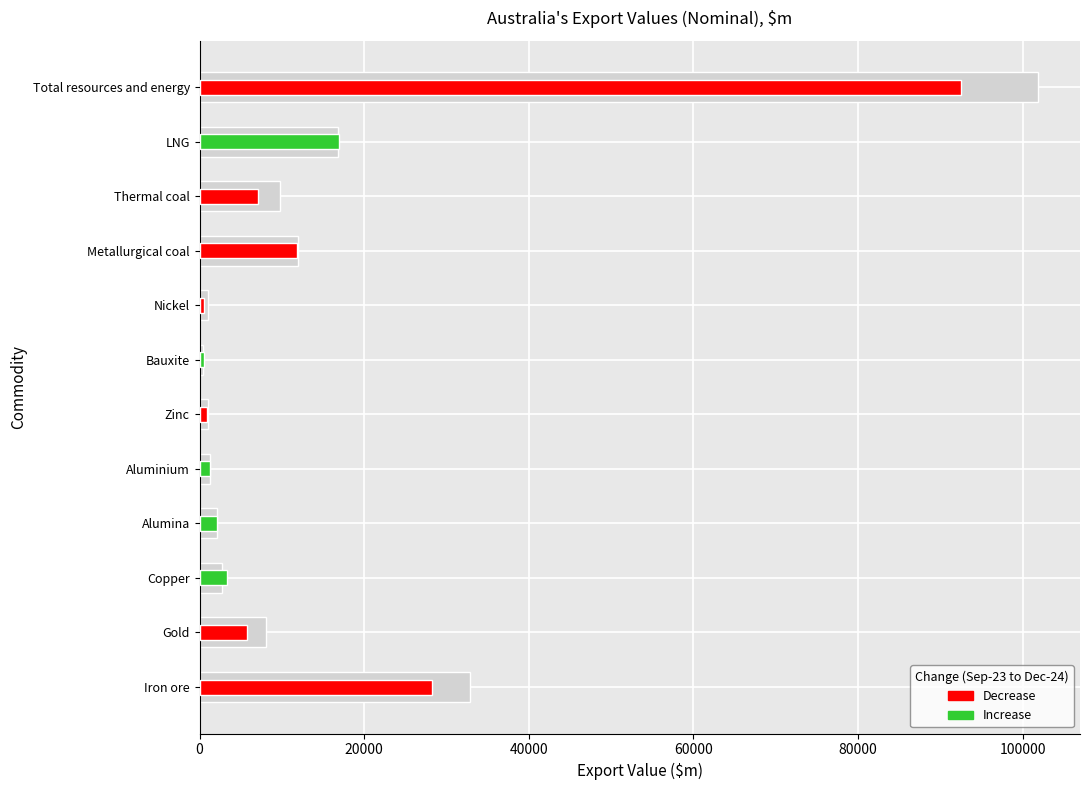

At how many categories does at least one series exceed 91220?

1